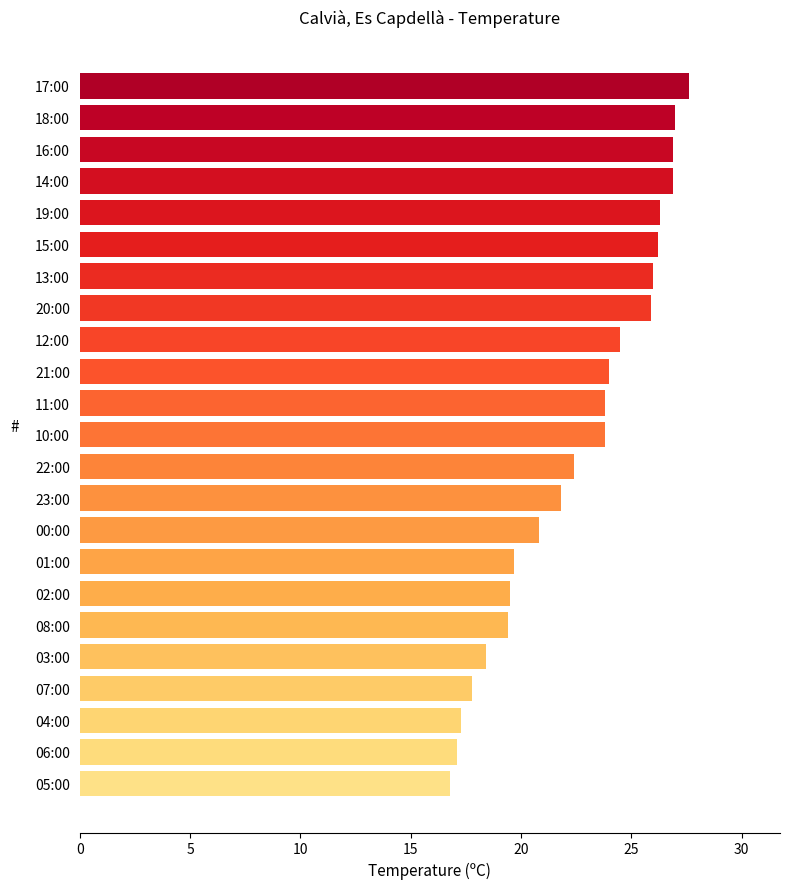

What is the average value?

22.6